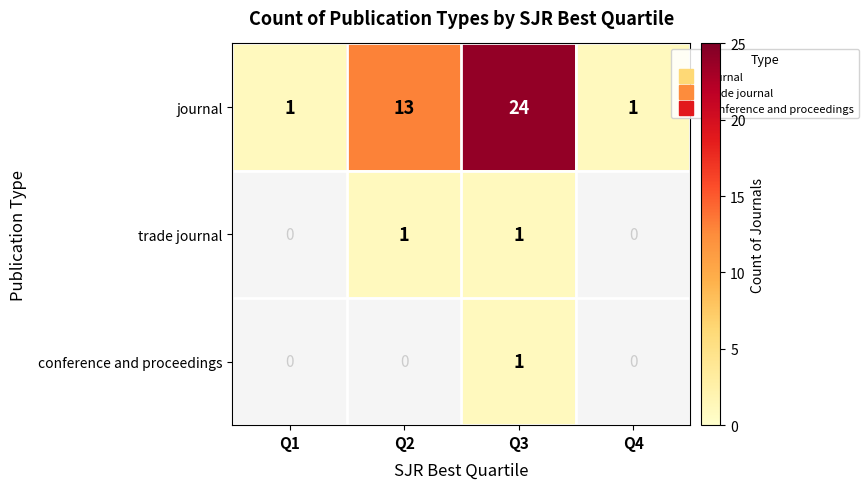

Count the journal values in the range 1 to 24.

4